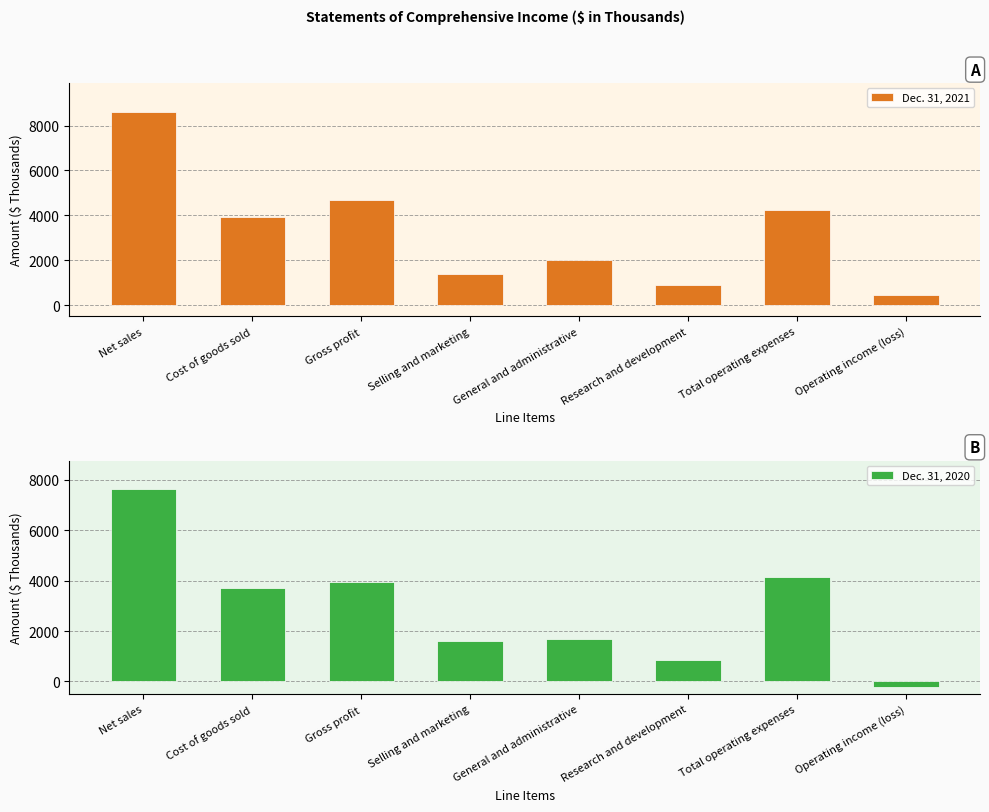

What position from the right is Research and development?

3